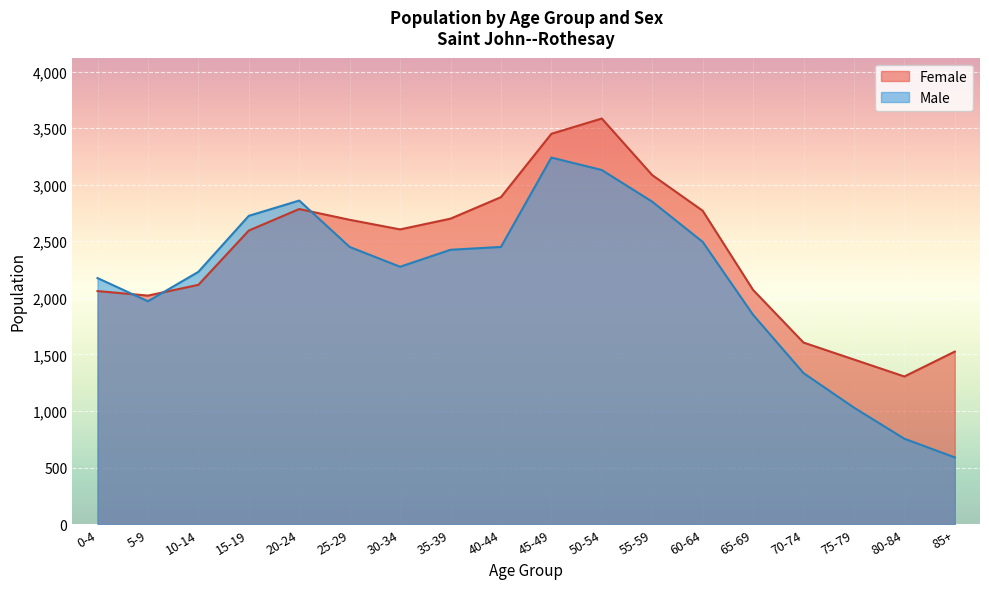

Read the Male value at 80-84.

755